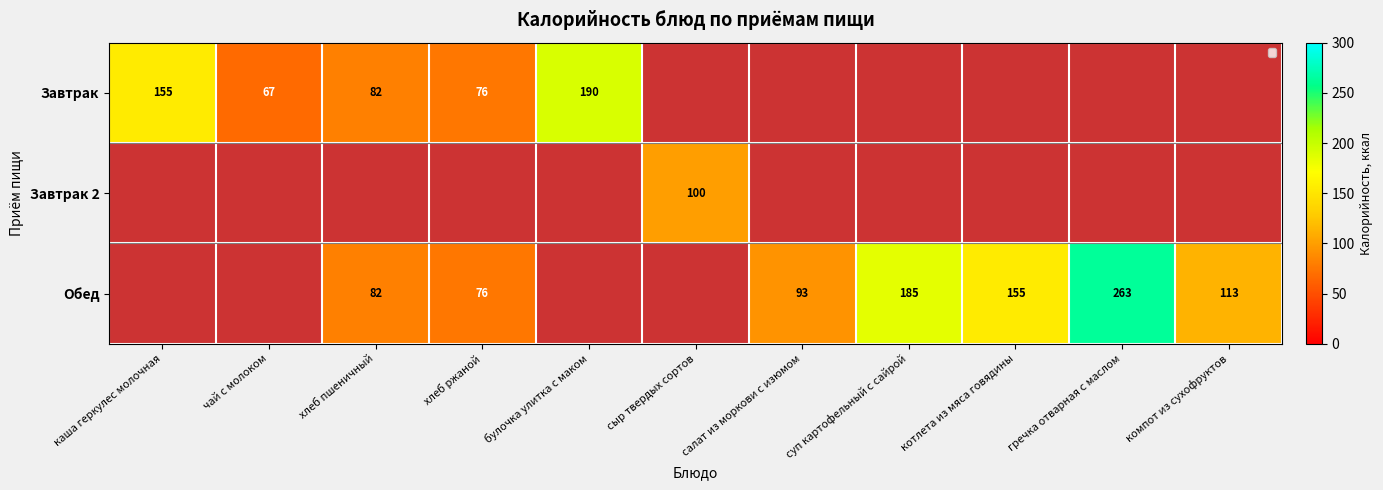

Is it true that Обед equals 81 at гречка отварная с маслом?

False